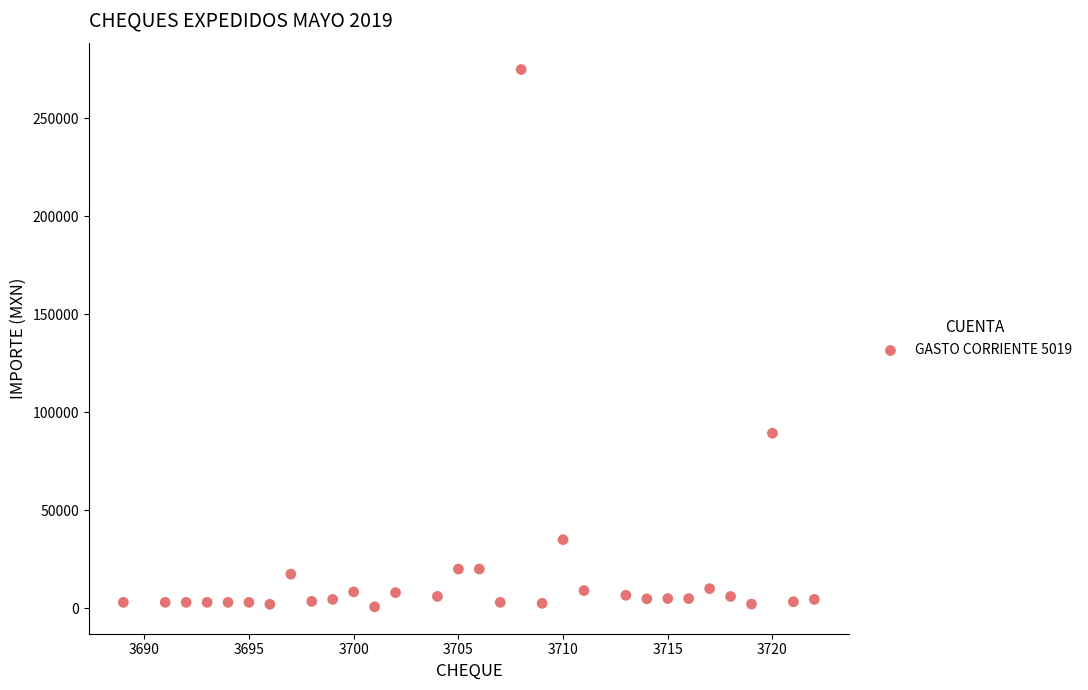

What is the range of X values (max minus min)?

33.0